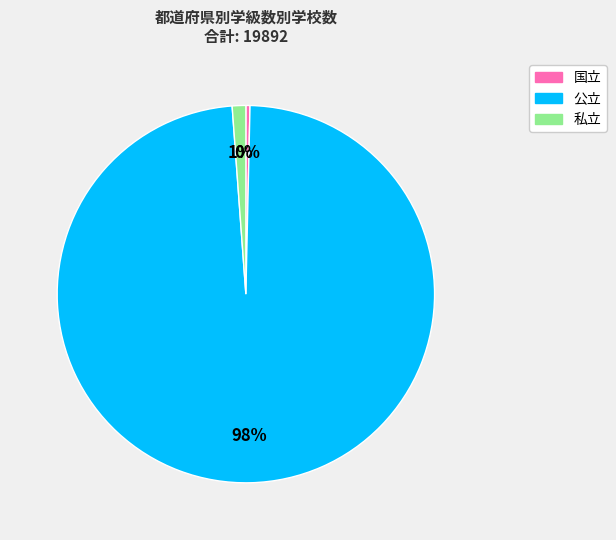

Which category has the biggest portion of the pie?

公立